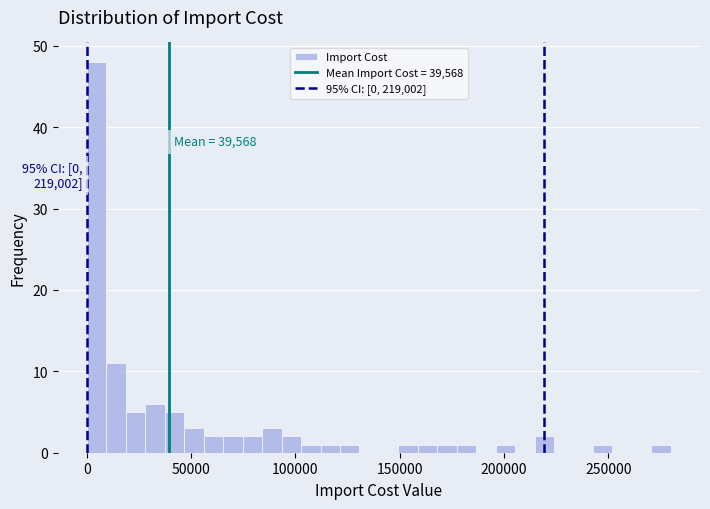

Around what value on the x-axis is the tallest bar? Give the approximate position of its centre, as read against the axis.

5000